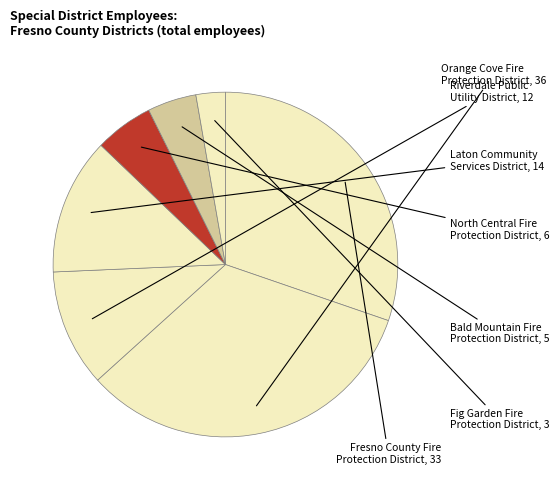

What is the change in value from Fresno County Fire Protection District to Fig Garden Fire Protection District?

-30